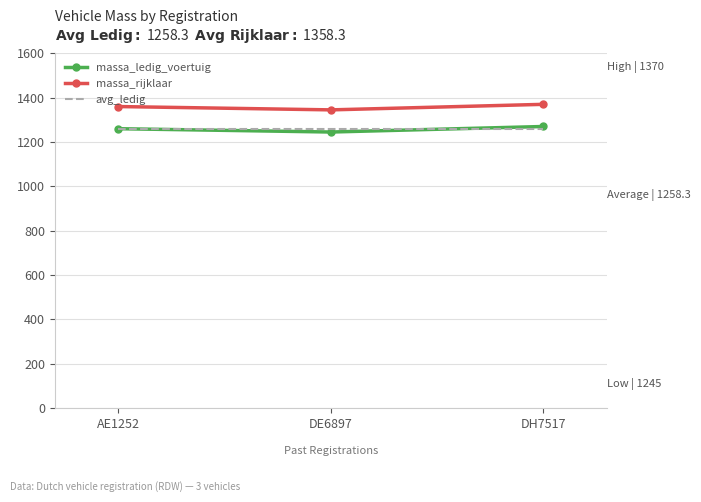

What is the total value across all series at AE1252?

3878.3